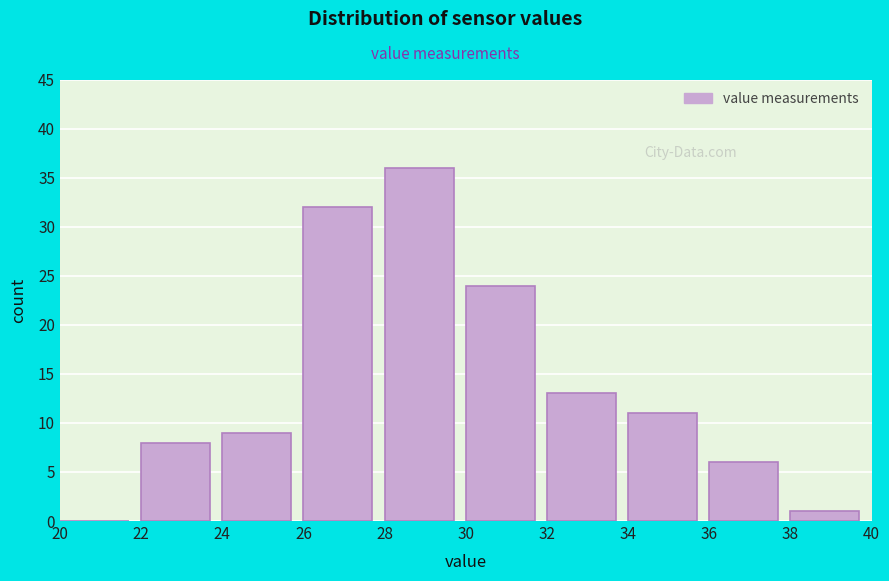

What is the height of the bar covering 38 to 40 on the x-axis? The values are not printed on the chart, so give them approximately, as read against the axis.

1